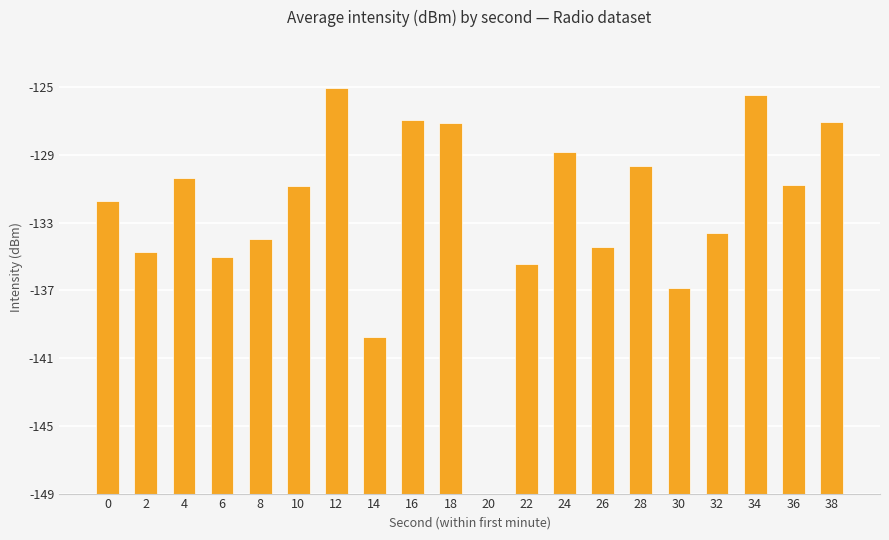

Are the bars horizontal?

No